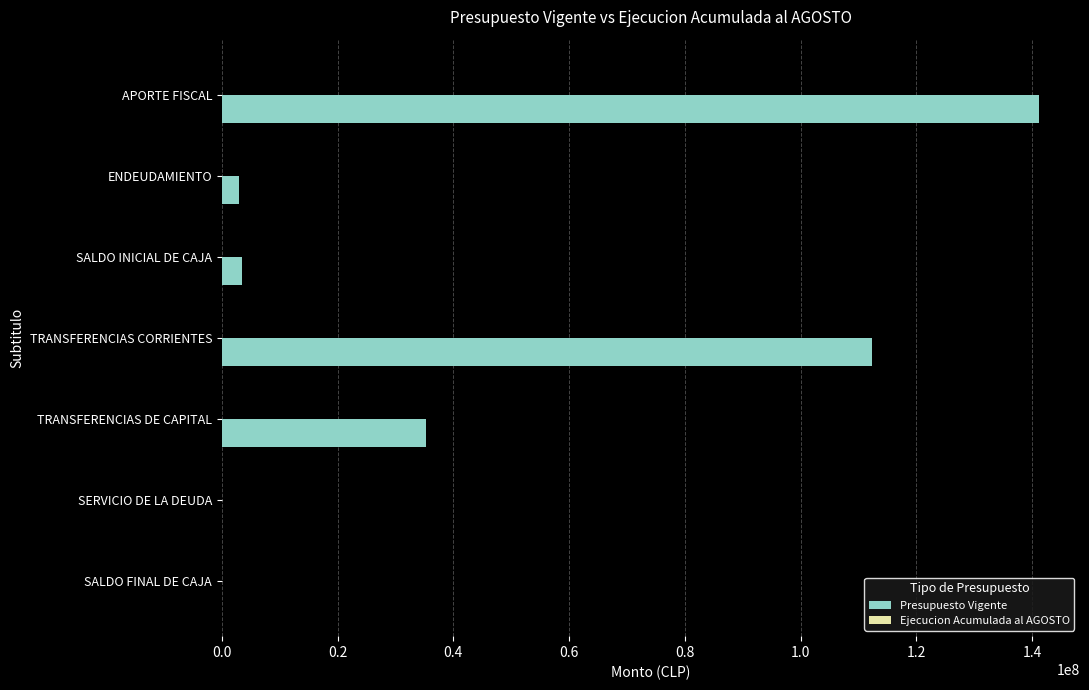

Are the bars horizontal?

Yes